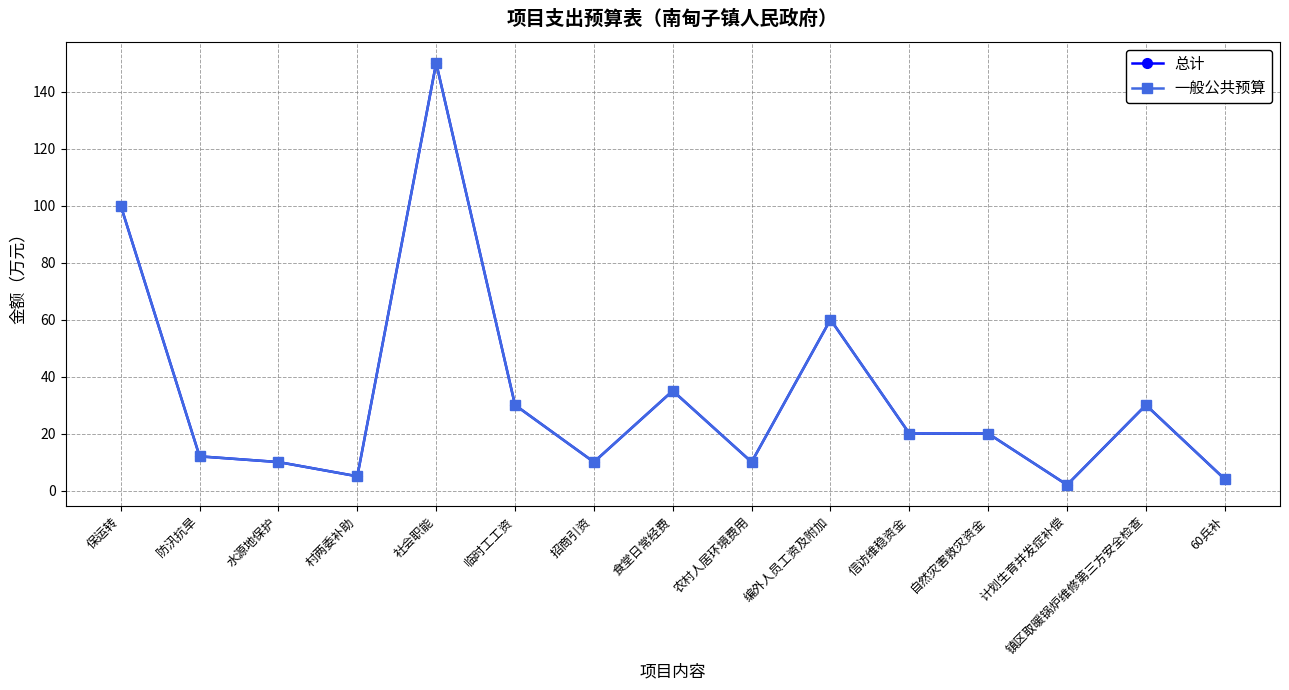

List the series in order of their peak value, lowest first.

总计, 一般公共预算